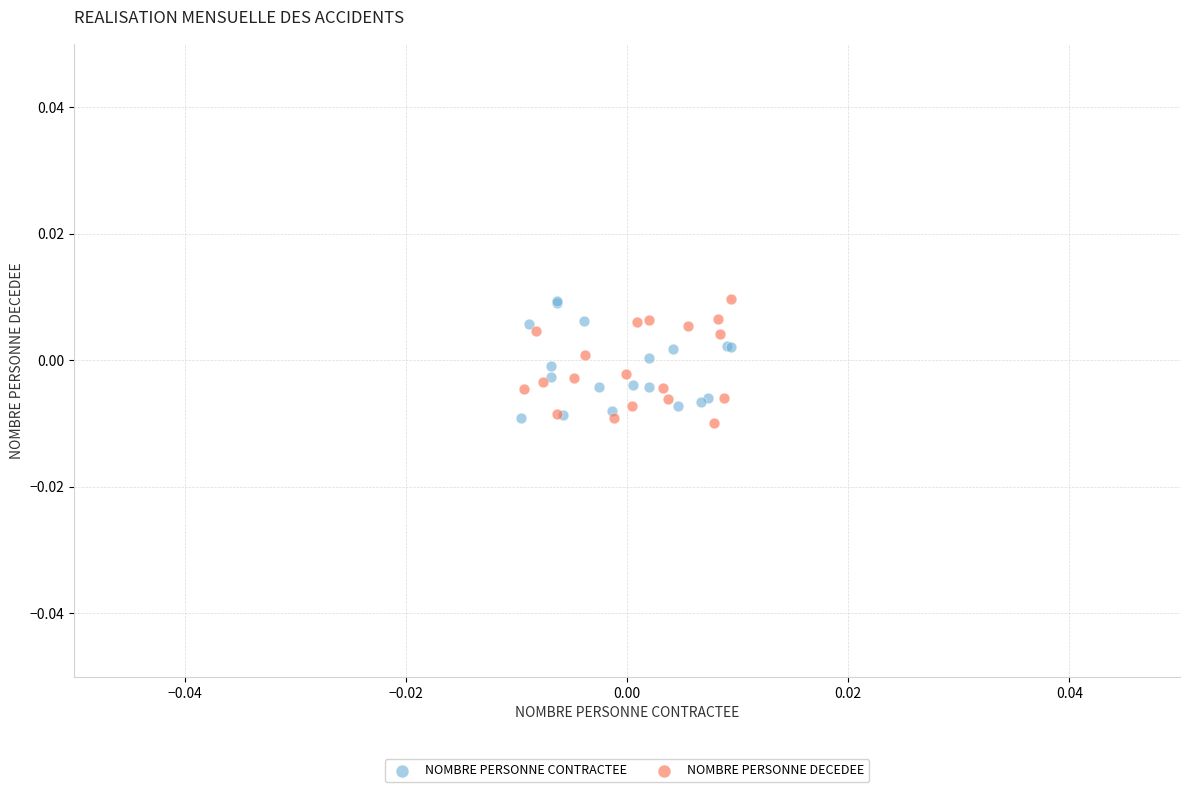

What are all the series names shown in the legend?

NOMBRE PERSONNE CONTRACTEE, NOMBRE PERSONNE DECEDEE